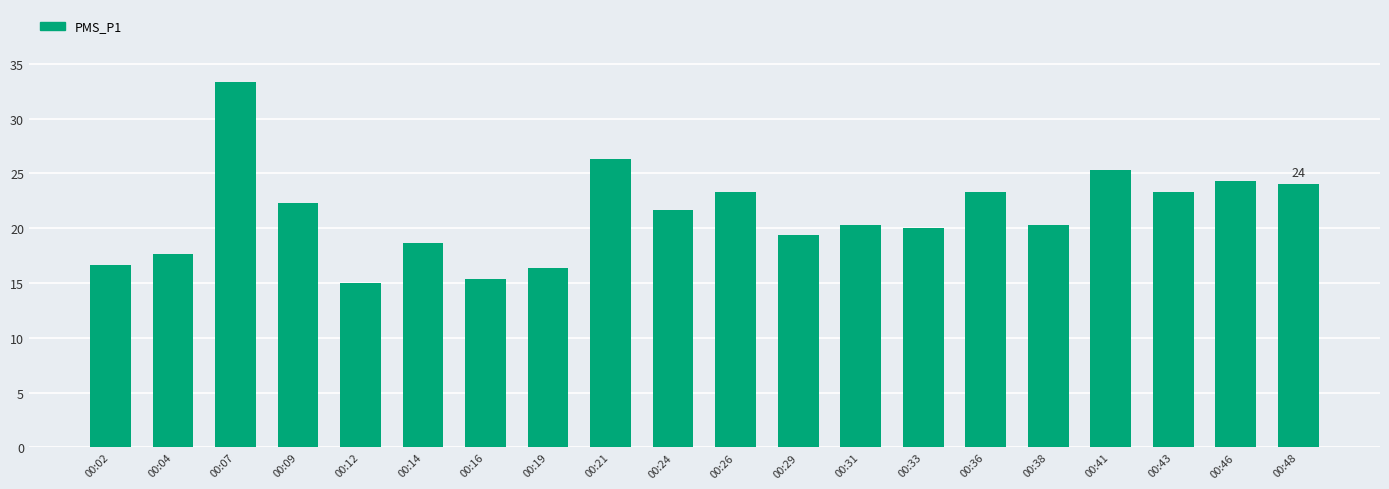

Approximately how many times larger is the value at 00:43 compared to 00:04?

1.3